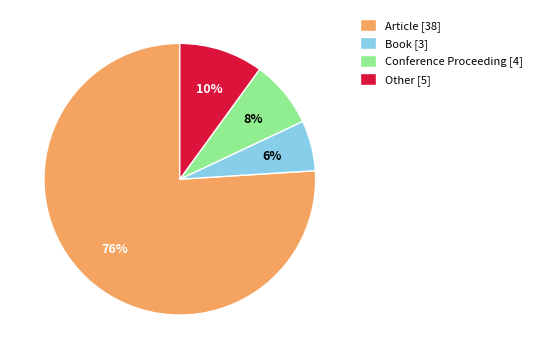

Which category has the smallest portion of the pie?

Book